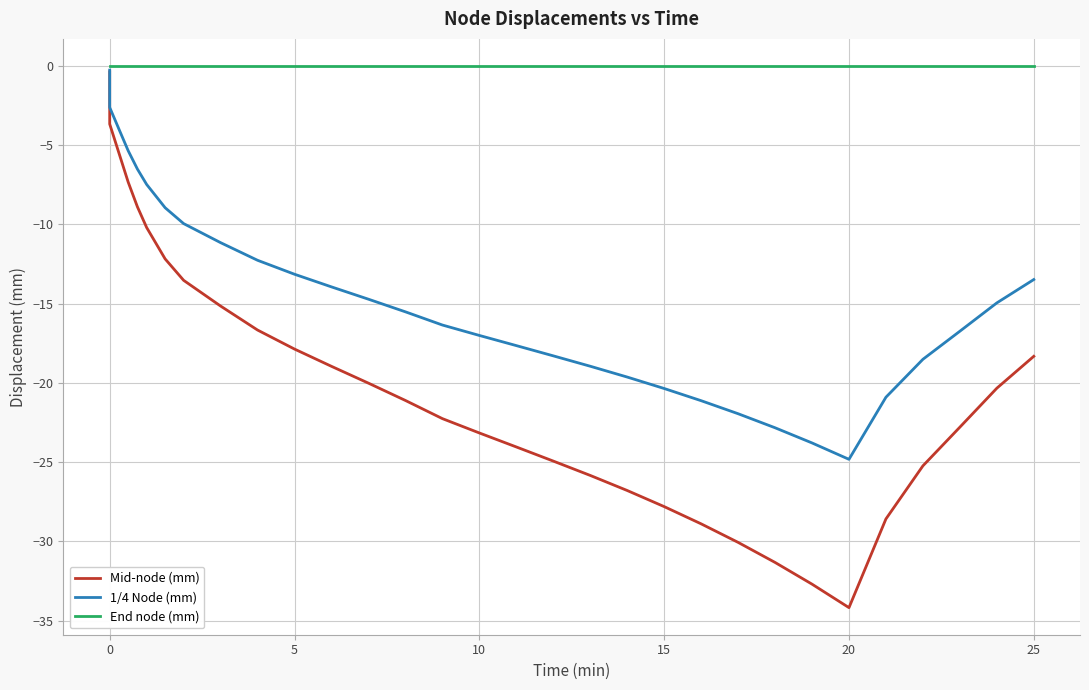

What is the total value across all series at 10?

-40.2